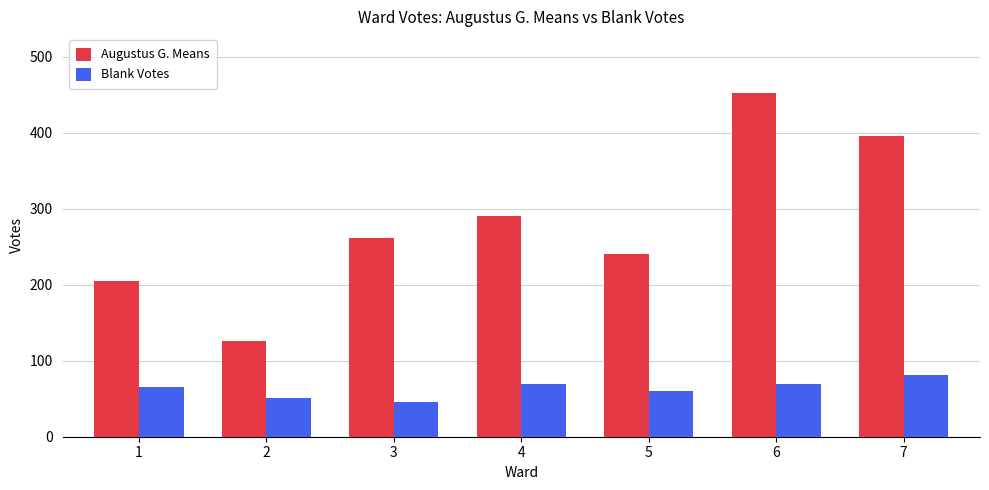

What is the sum of the Blank Votes values at 6 and 2?

120